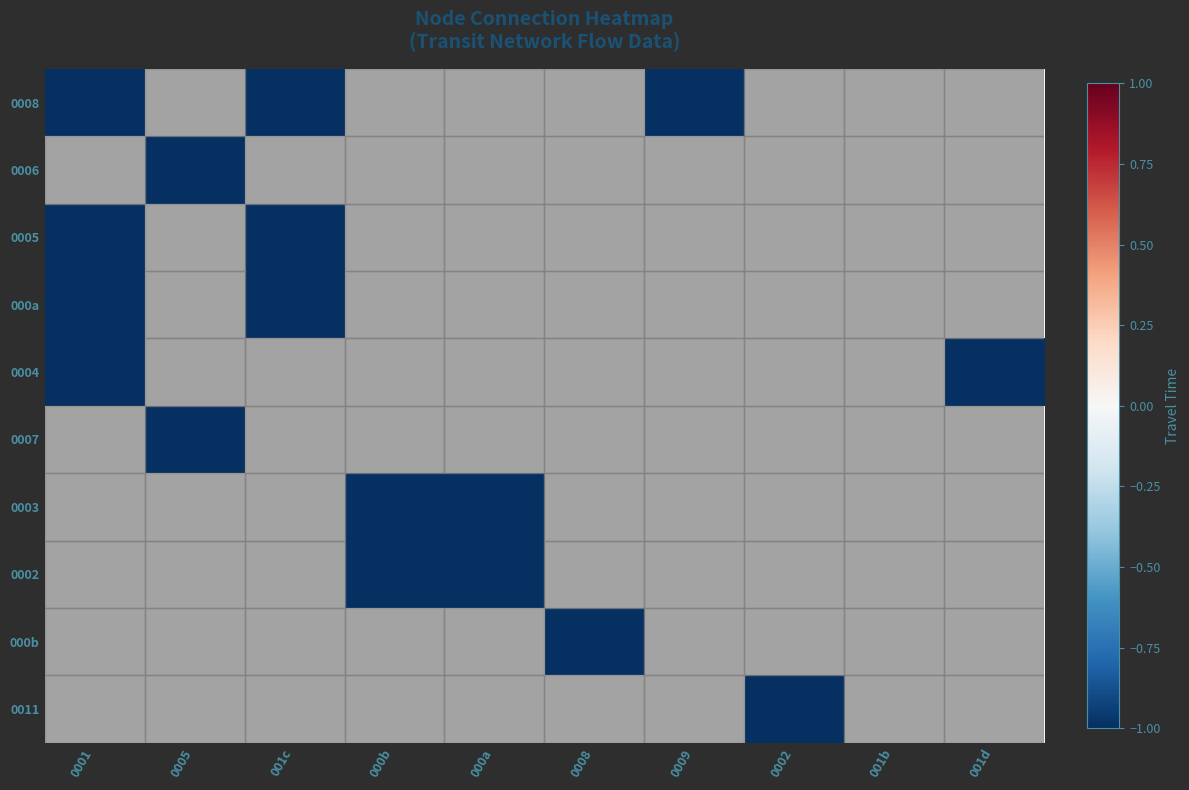

Which series changed the most between 000b and 001d?

0004